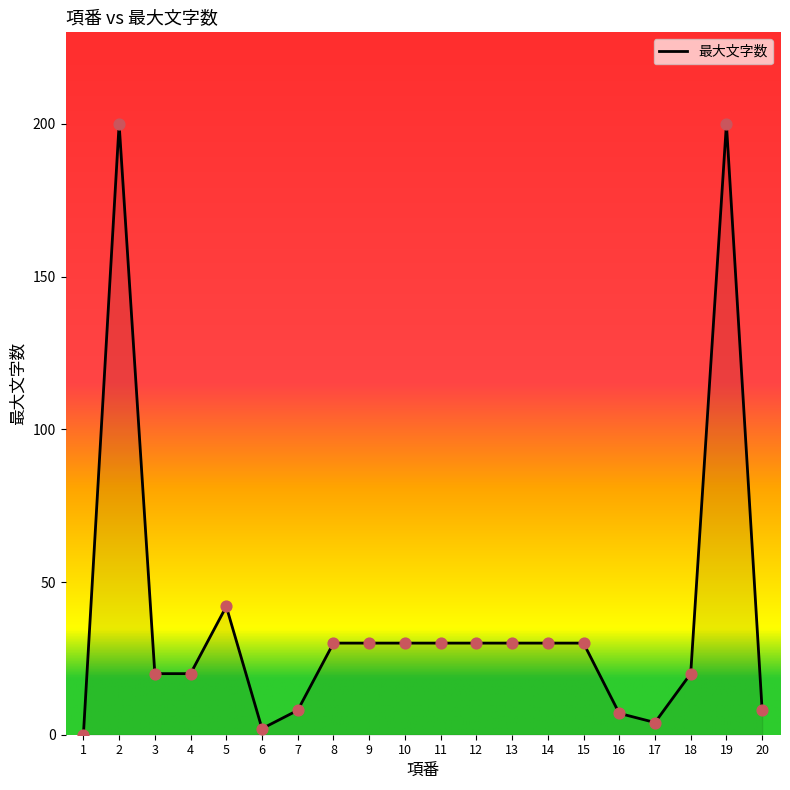

What is the ratio of the value at 7 to the value at 5?

0.2